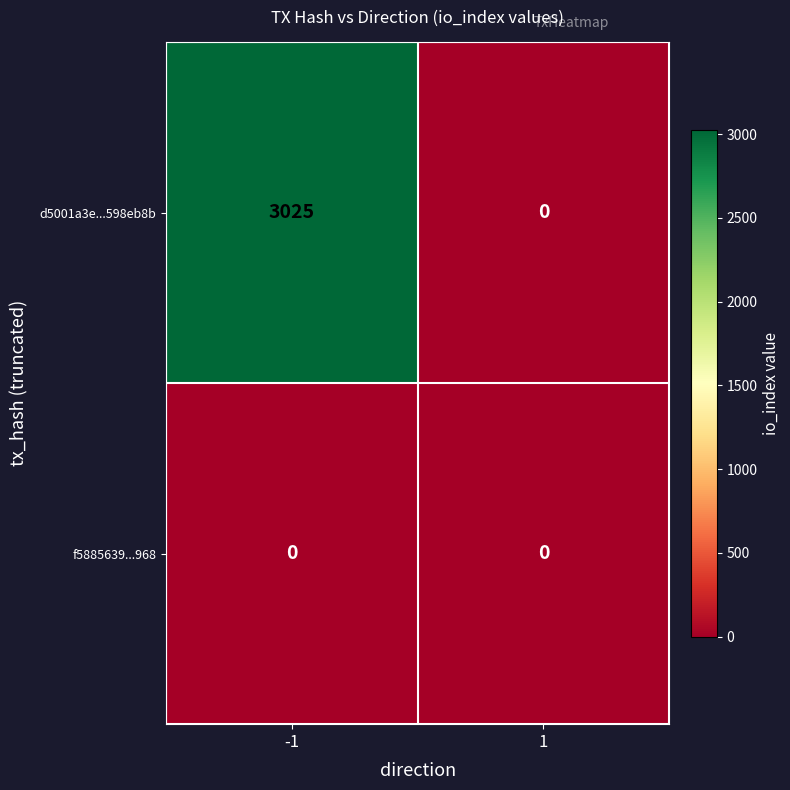

The d5001a3e...598eb8b series shows 1517 at 1. True or false?

False